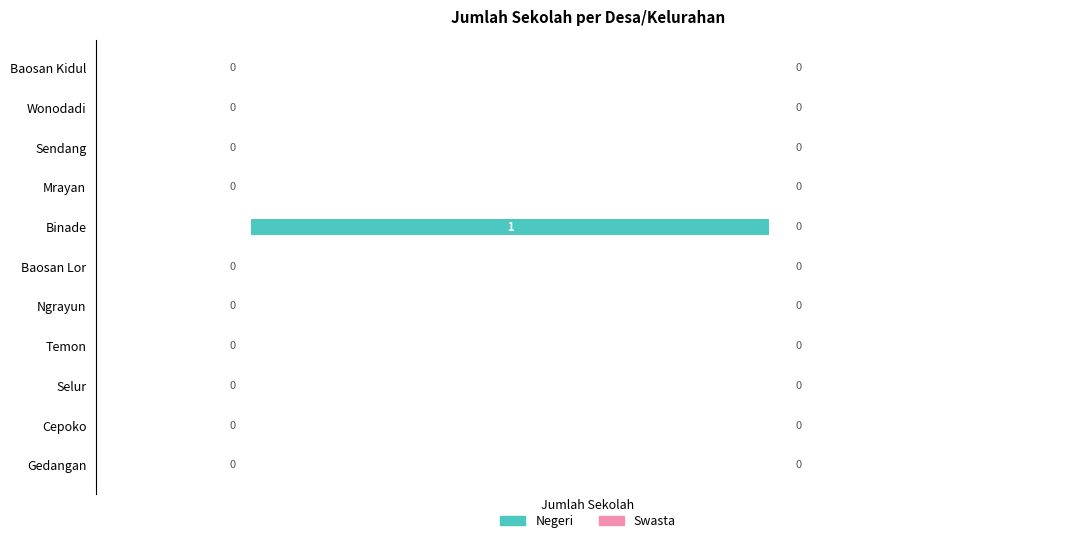

True or false: the data shows 0 at Mrayan.

True